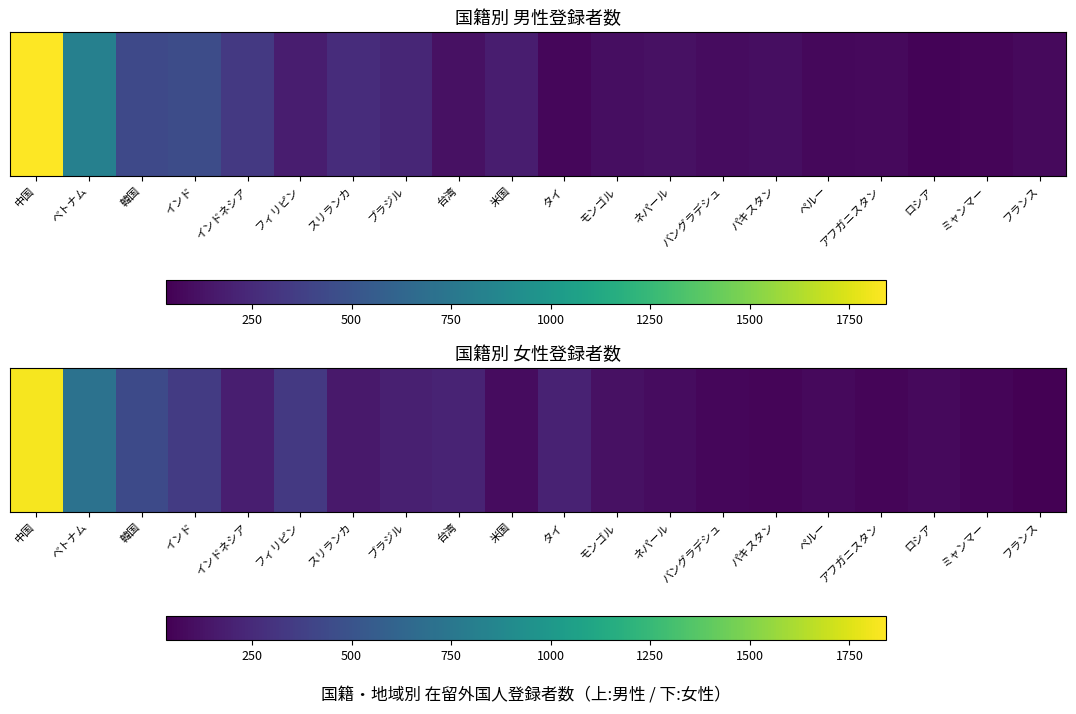

What is the change in value from ベトナム to バングラデシュ?

-651